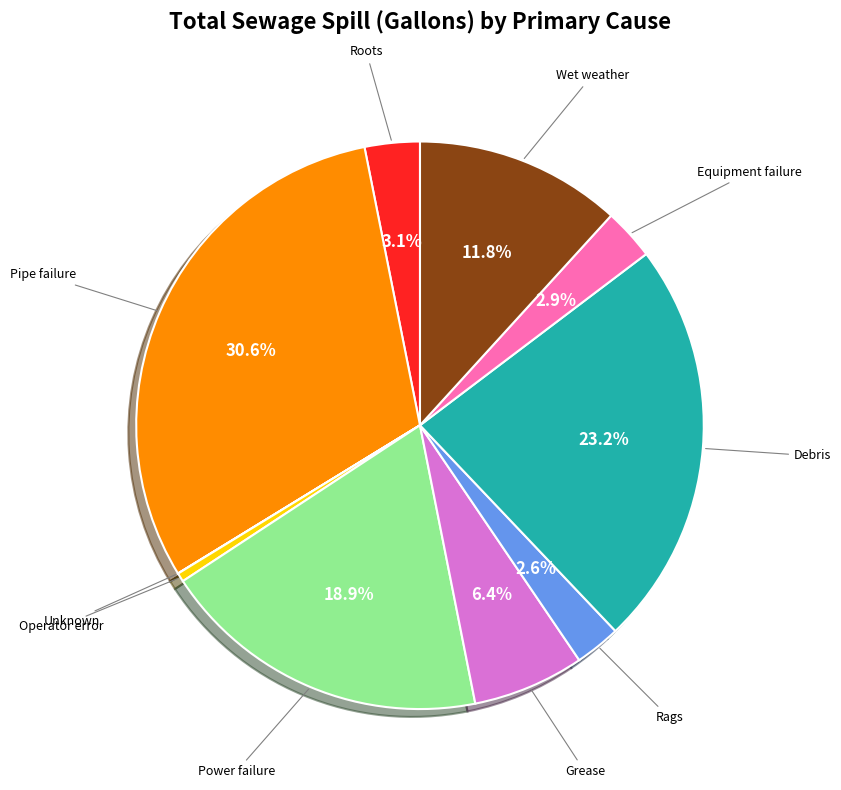

Does any single category account for the majority?

No